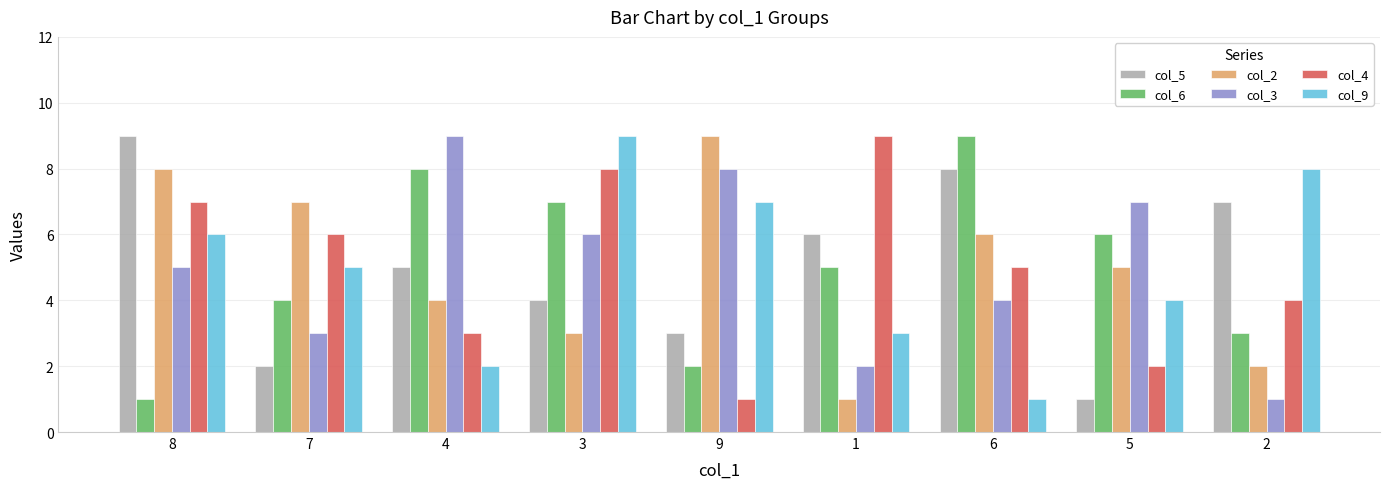

Is the value of col_4 at 4 greater than the value of col_2 at 5?

No